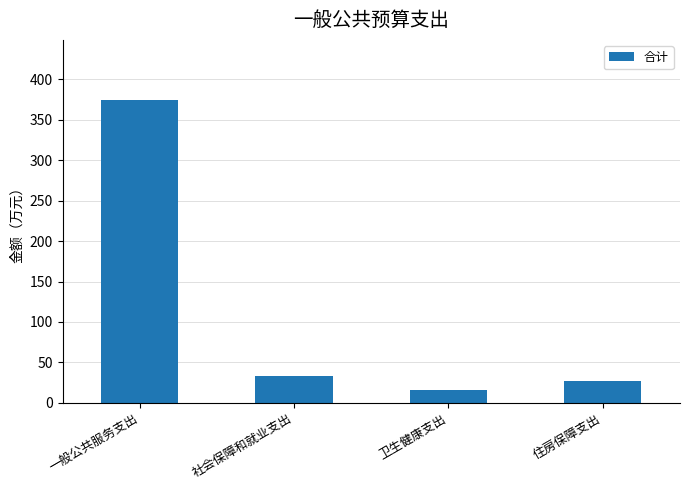

Which category has the lowest value across all series?

卫生健康支出